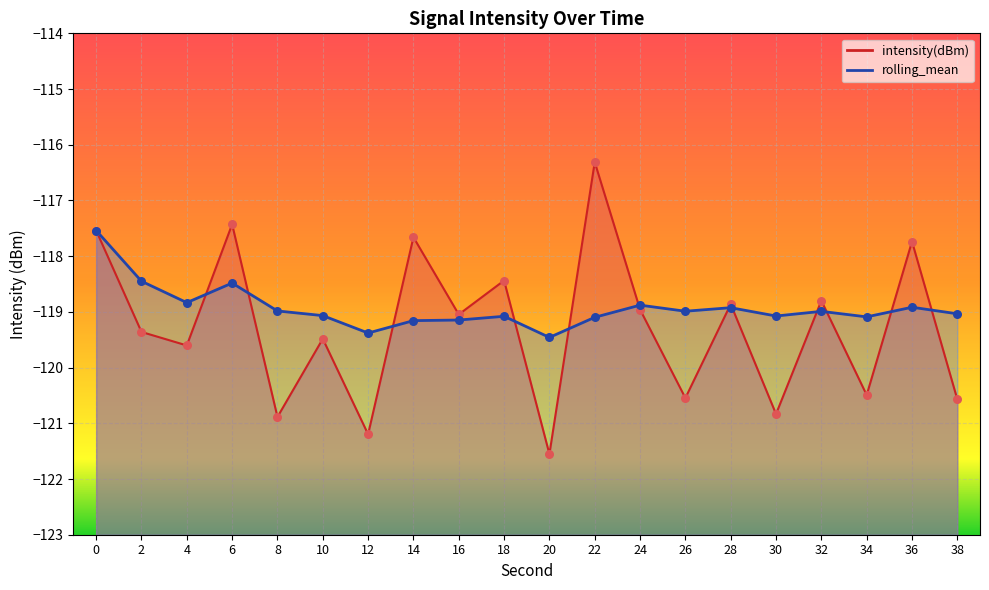

Which series has the largest total across all categories?

rolling_mean